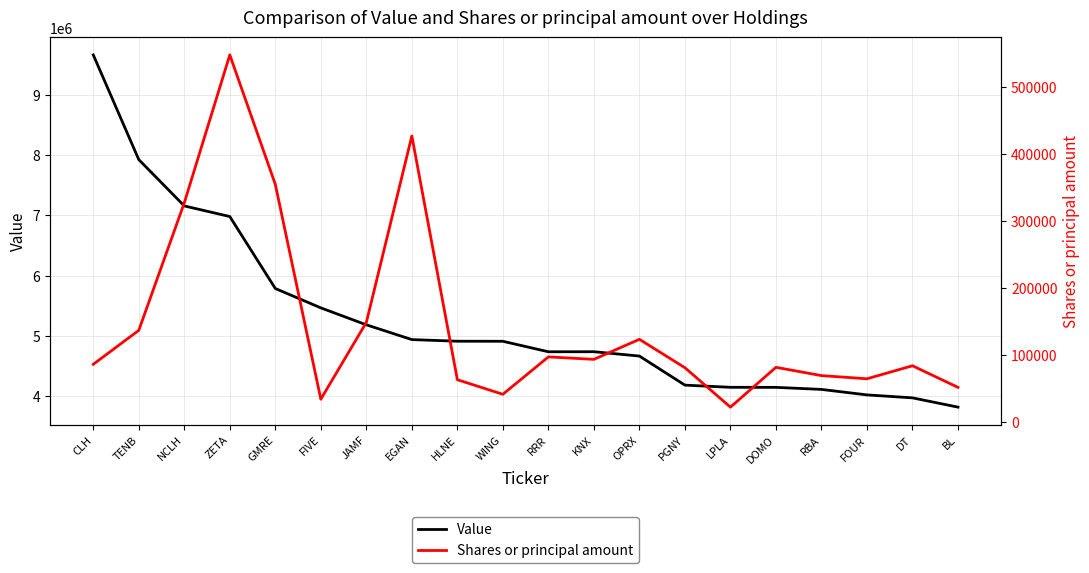

Does the chart have visible grid lines?

Yes